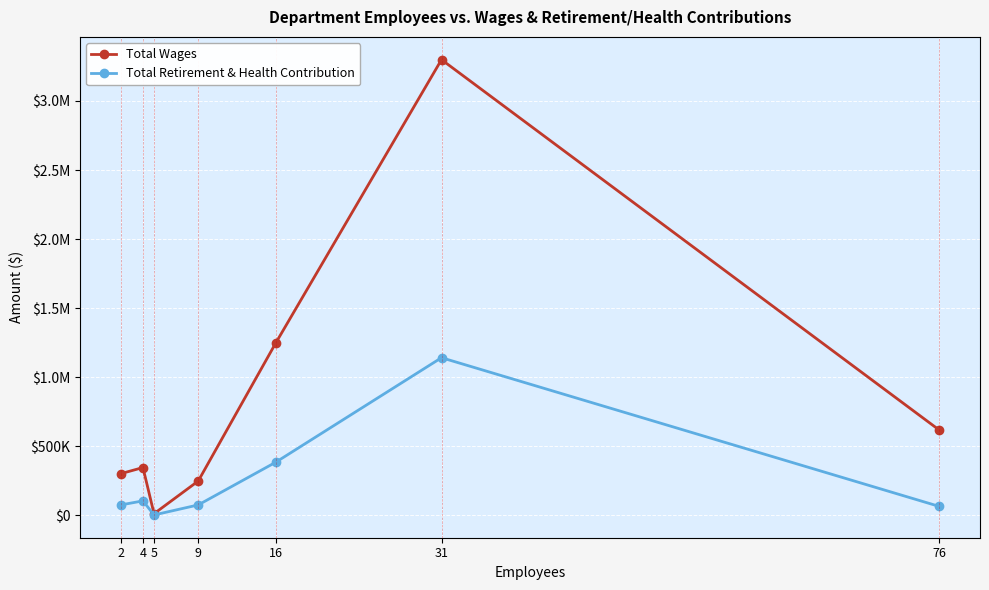

Is this an area chart (filled region under the line)?

No